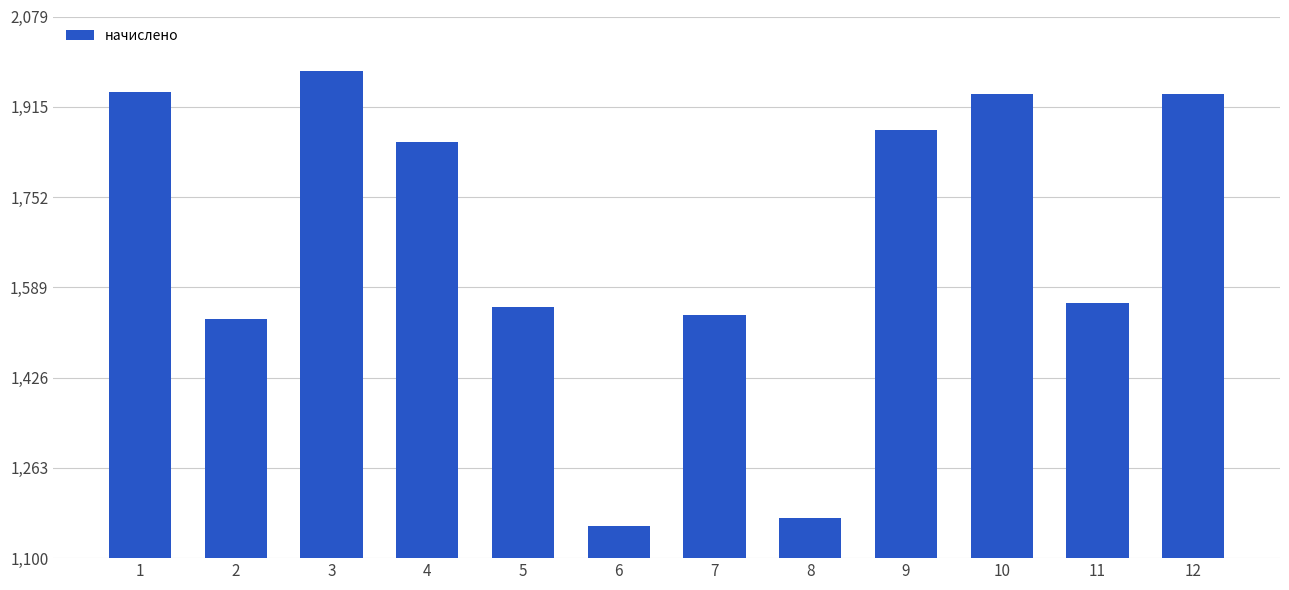

Read the value at 12.

1938.5